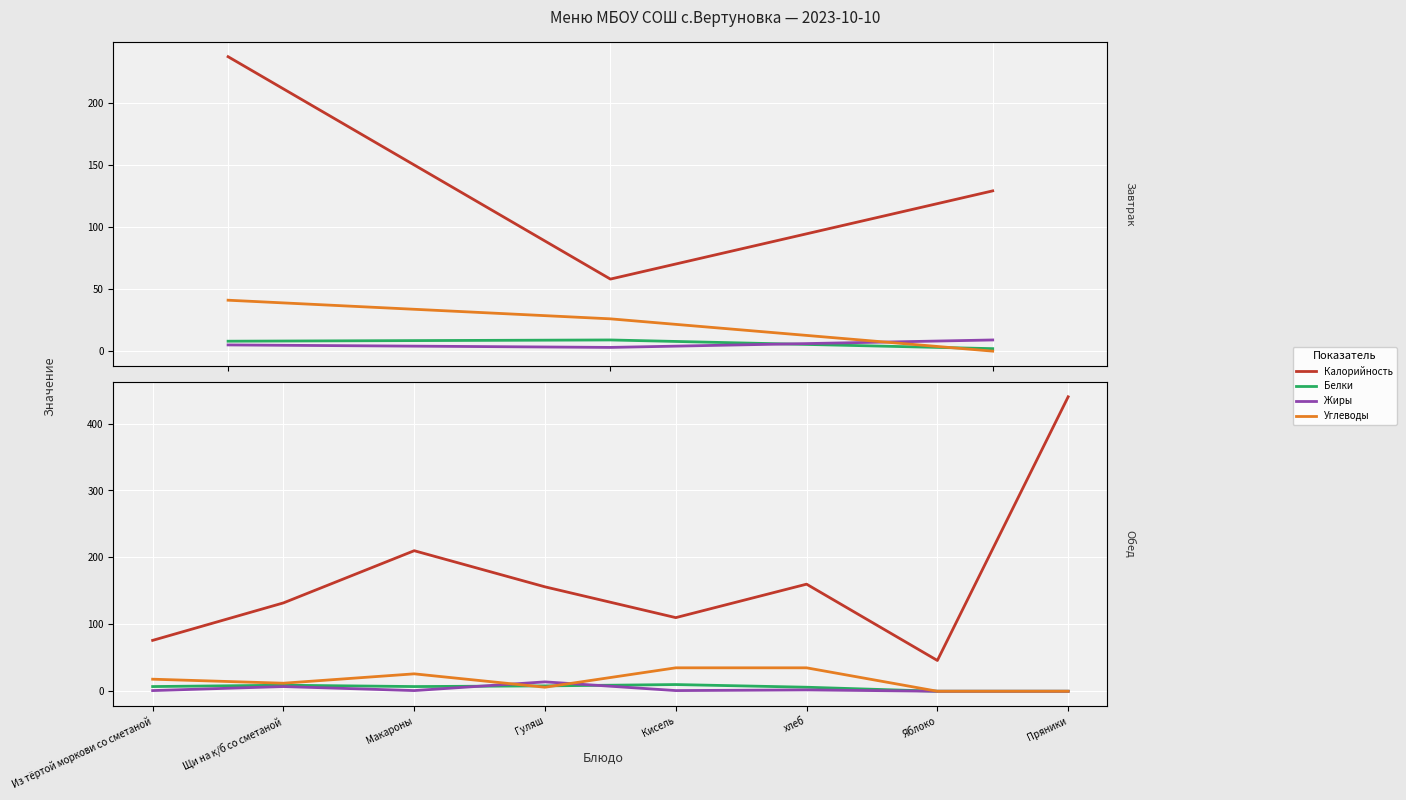

Is it true that Белки equals 7 at Из тёртой моркови со сметаной?

True